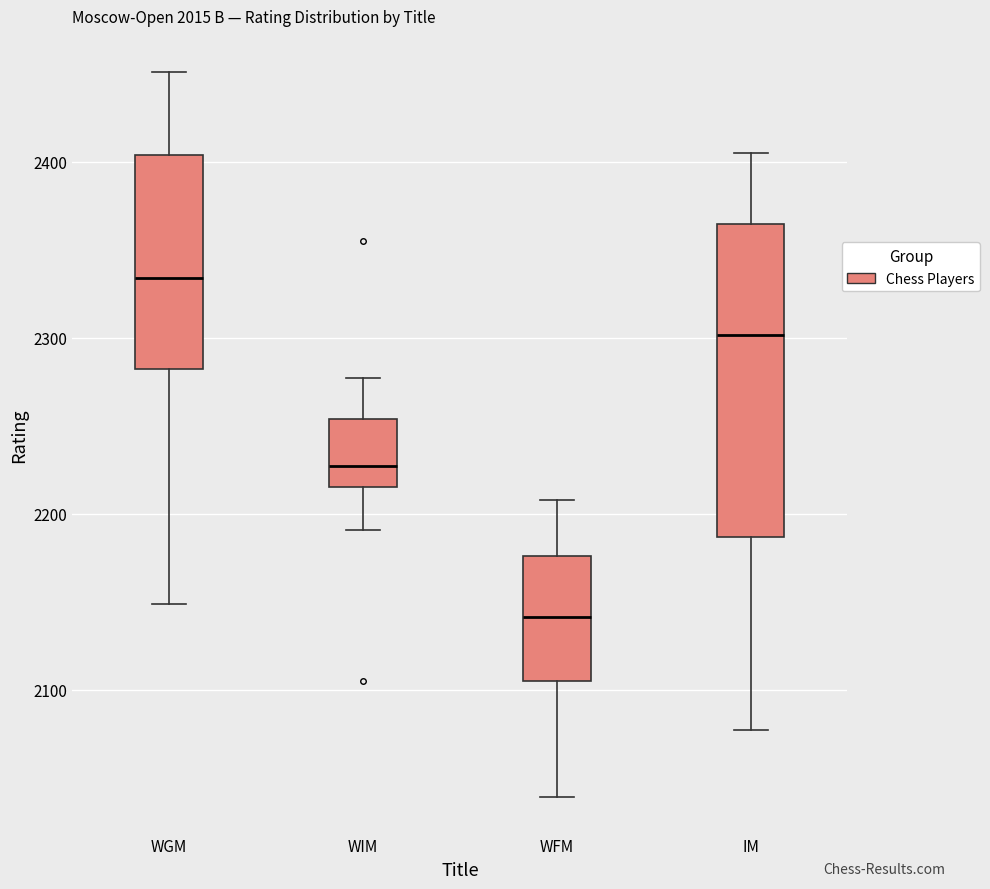

Which box is the tallest, from its lower edge to its upper edge?

IM